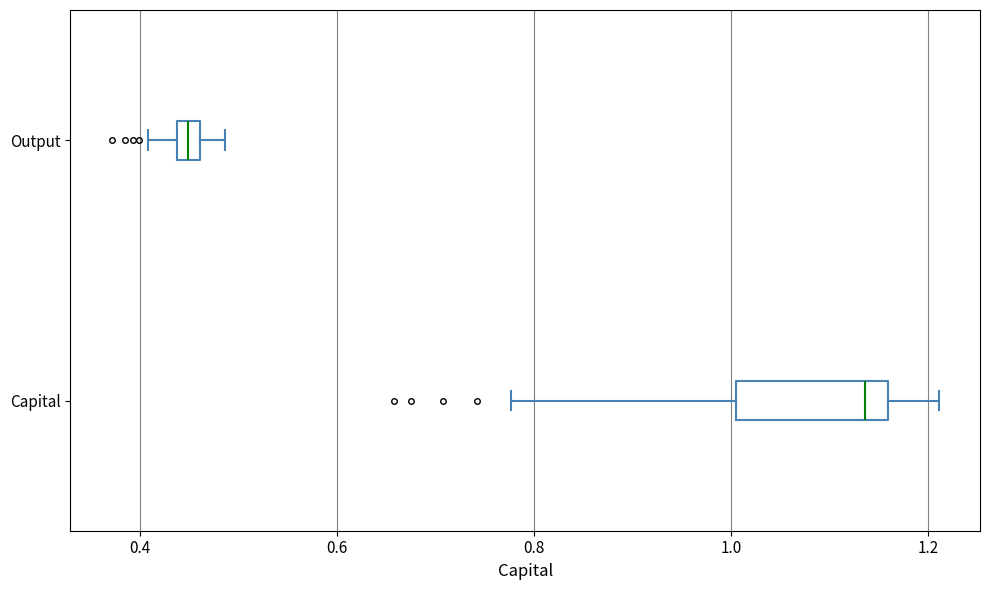

Which box is the widest, from its left edge to its right edge?

Capital